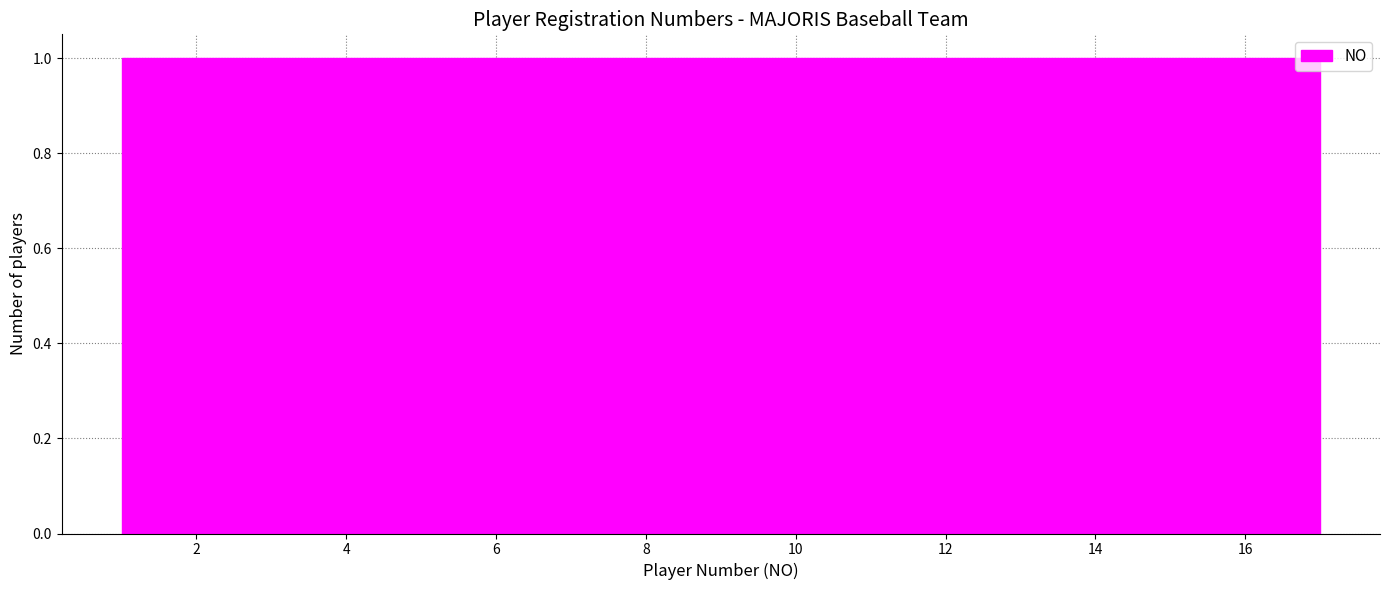

How tall is the bar that spans 14.2 to 15.2 on the x-axis? Neither the bar edges nor the heights are printed on the chart, so give them approximately, as read against the axes.

1